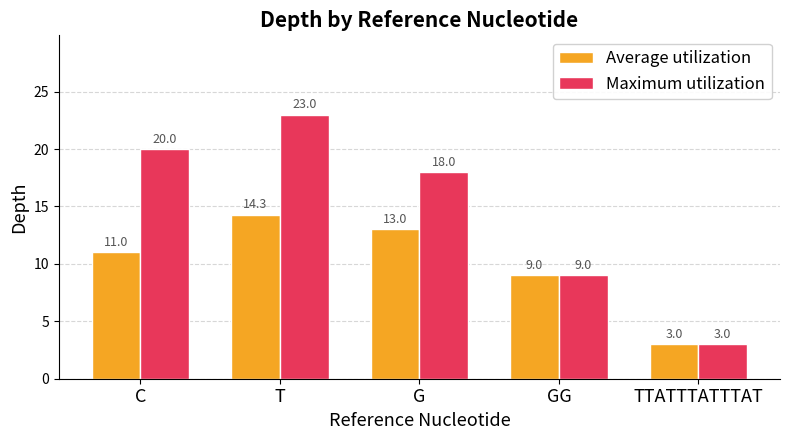

At how many categories does at least one series exceed 4?

4